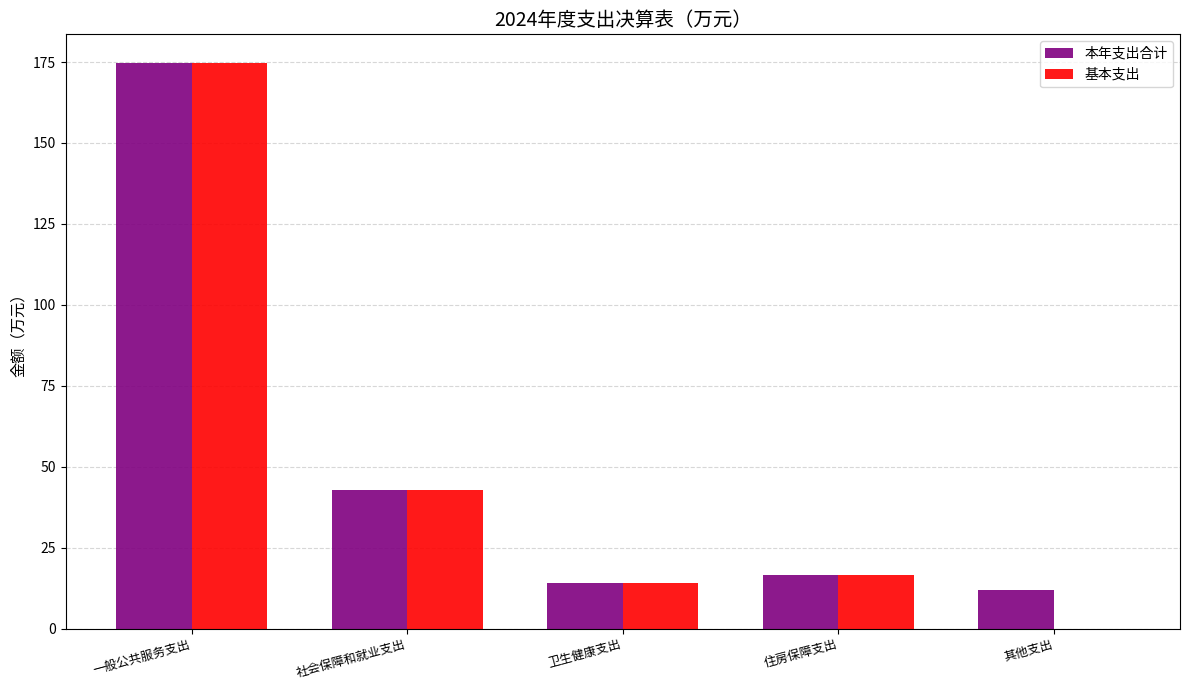

Which series has the largest total across all categories?

本年支出合计